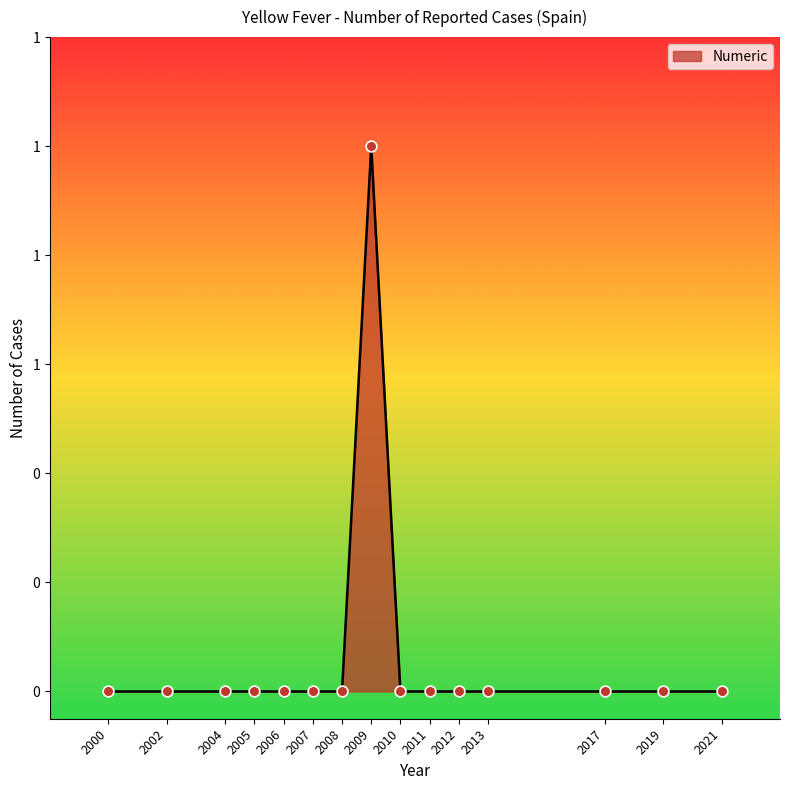

Which has a higher value, 2021 or 2013?

2021